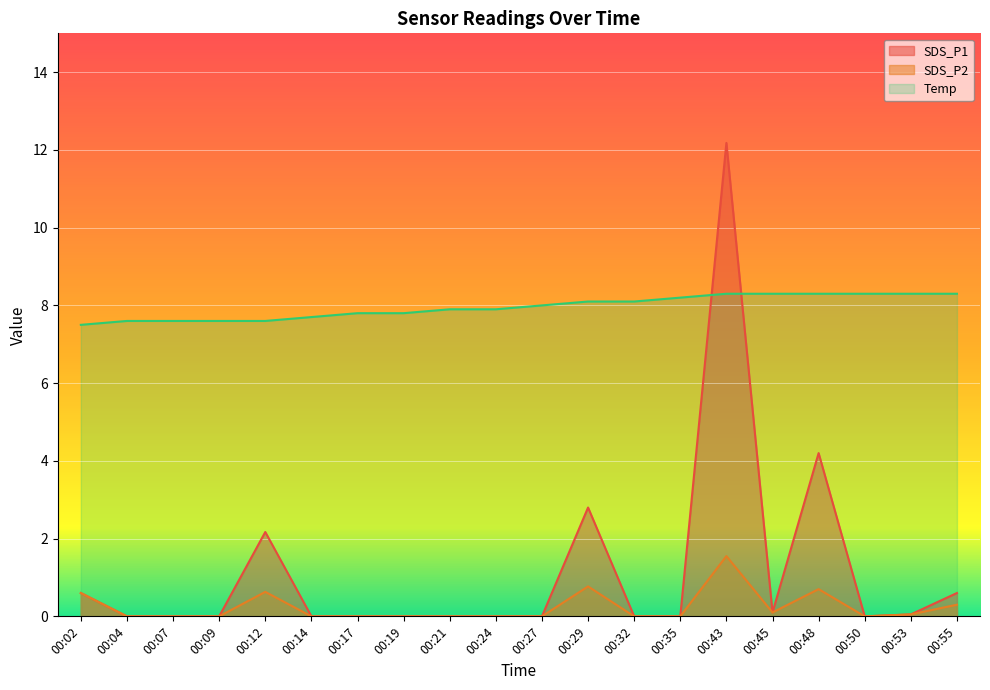

At which category does SDS_P1 reach its first local valley?

00:45